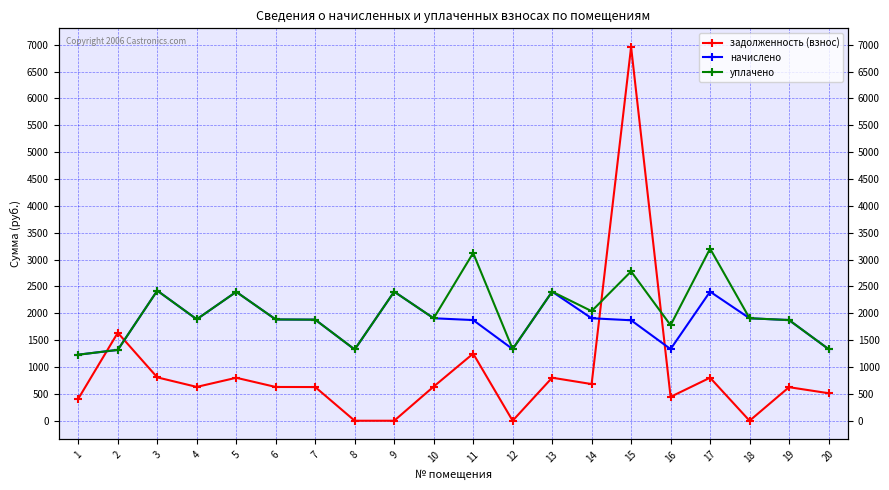

What is the value of the начислено point at the 20th from the left?

1333.9